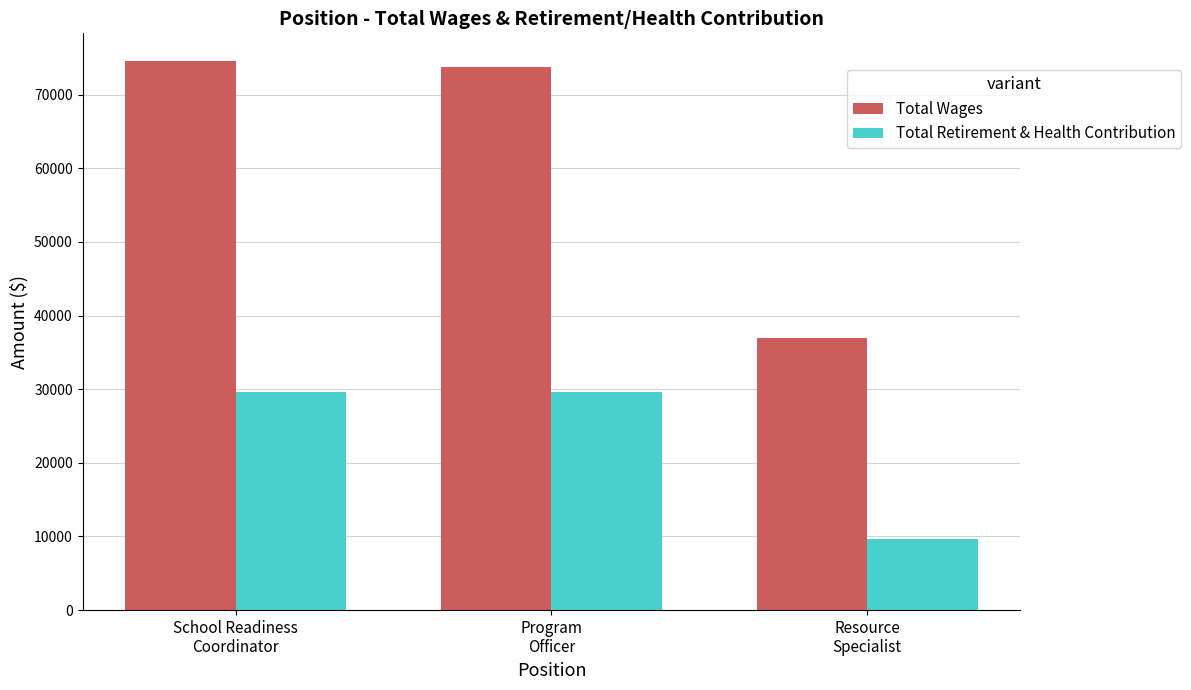

True or false: Total Wages has a value of 120767 at Program
Officer.

False